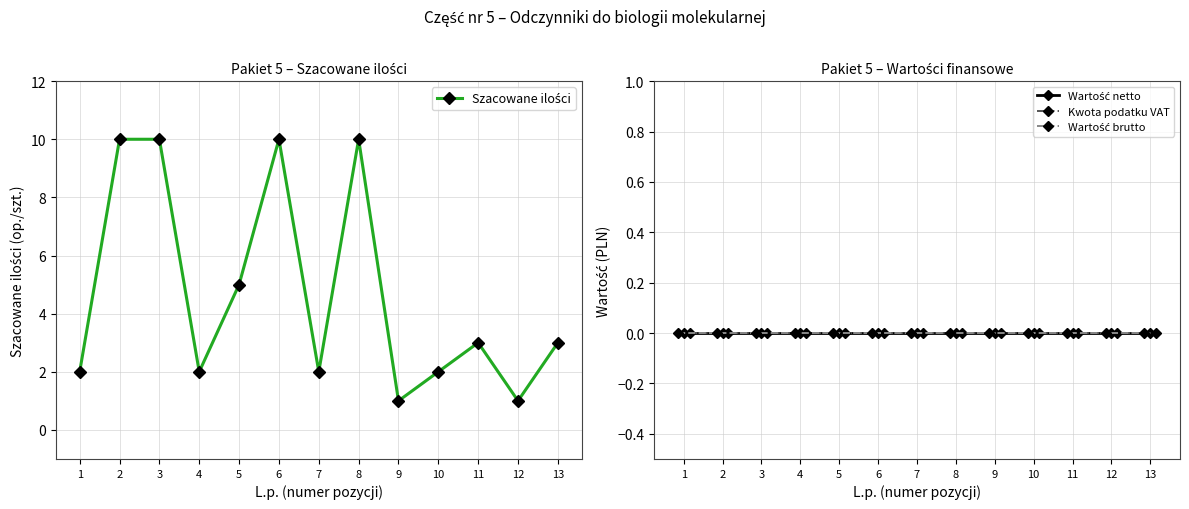

The Kwota podatku VAT series shows 0 at 7. True or false?

True